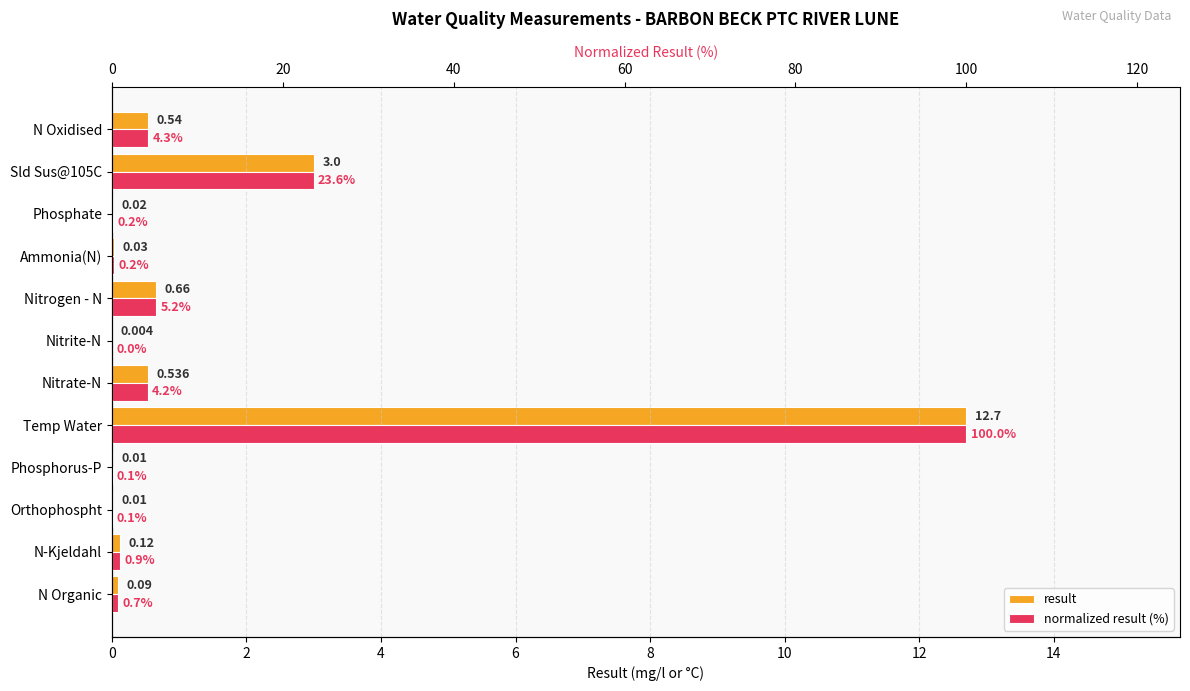

How many groups of bars are there?

12